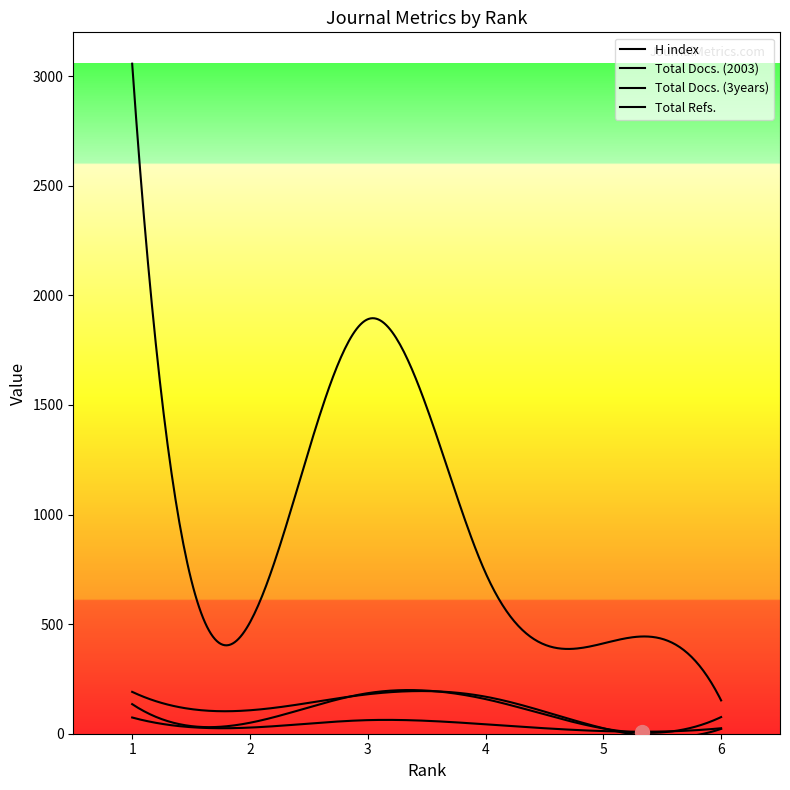

Is this an area chart (filled region under the line)?

No